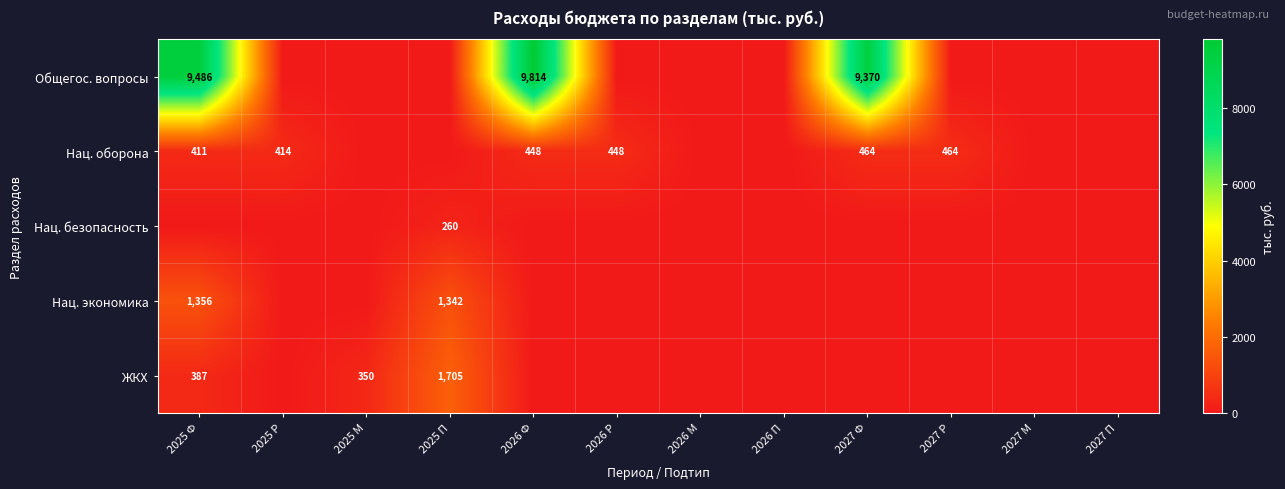

True or false: Нац. оборона has a value of 225.5 at 2025 П.

False